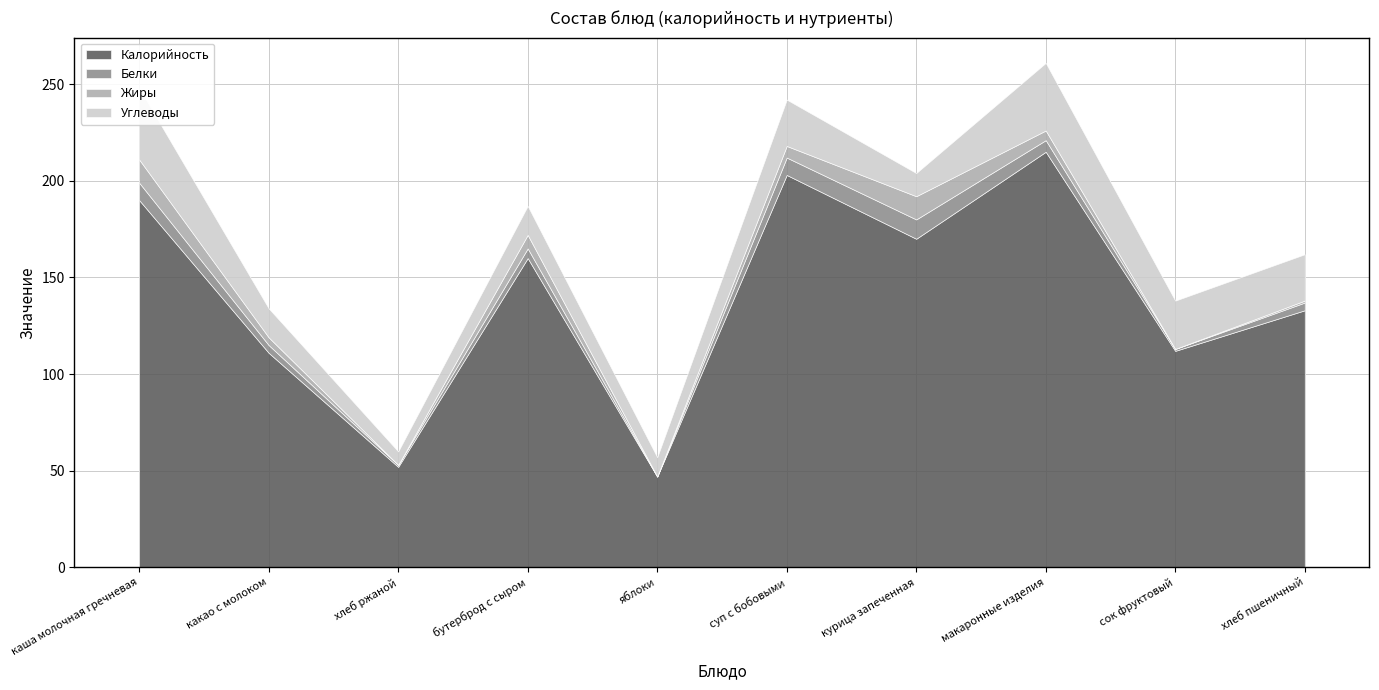

Which series has the largest range (max minus min)?

Калорийность